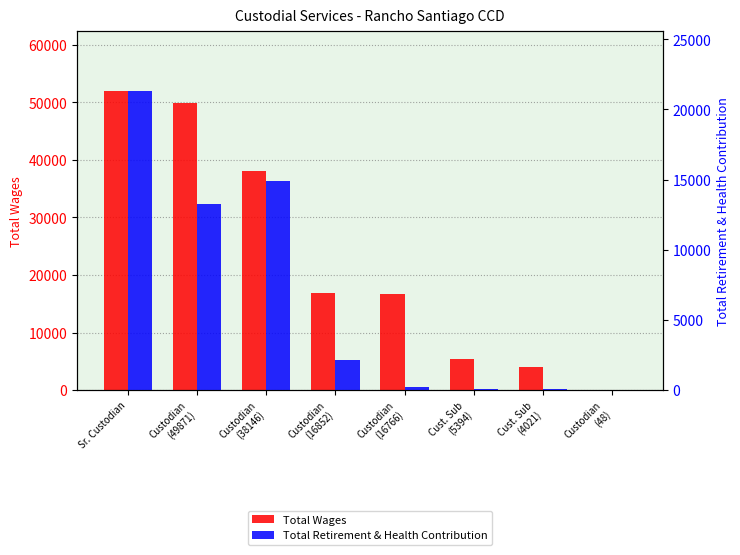

The Total Retirement & Health Contribution series shows 3733 at Custodian
(16852). True or false?

False